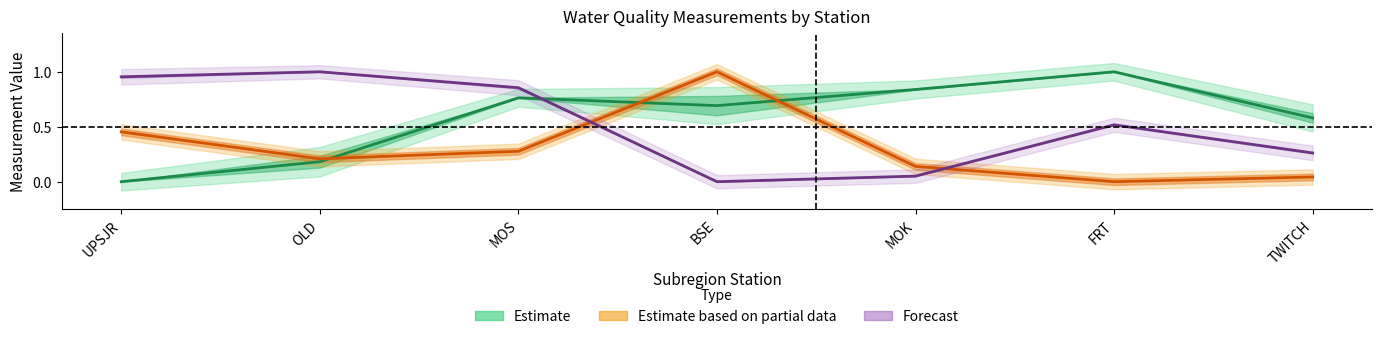

What is the maximum value shown in the chart?

1.0